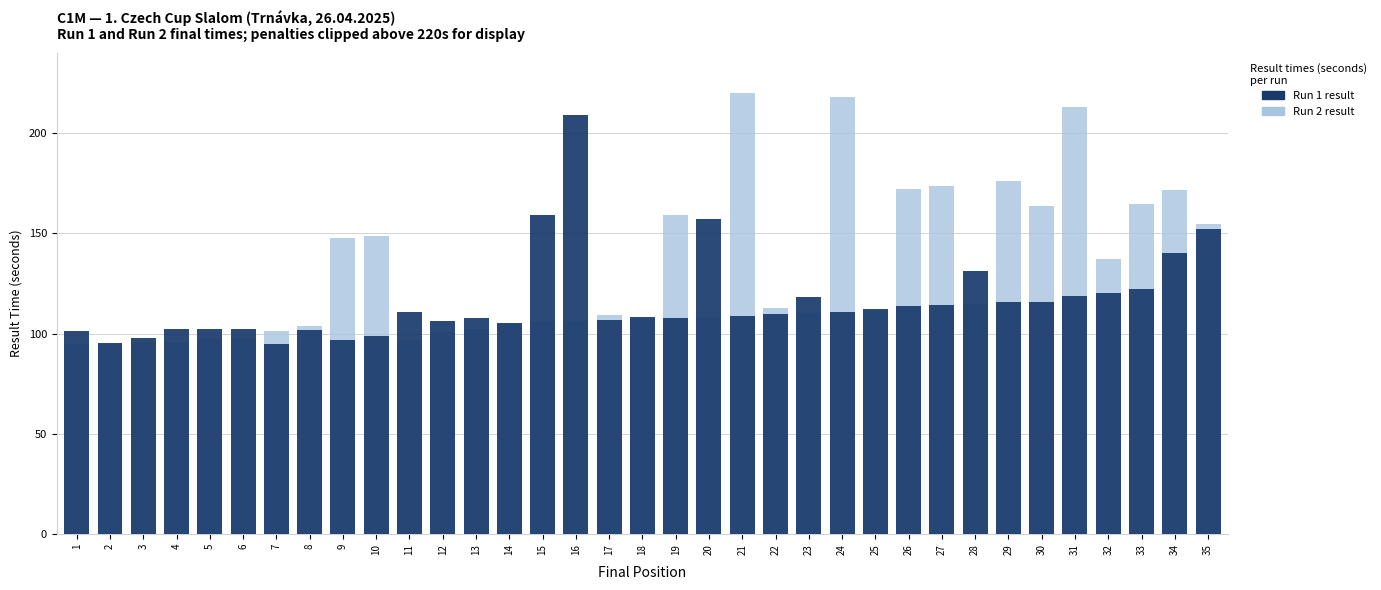

Rank the categories by Run 1 result (sec) value from lowest to highest.

7, 2, 9, 3, 10, 1, 8, 5, 6, 4, 14, 12, 17, 13, 19, 18, 21, 22, 11, 24, 25, 26, 27, 29, 30, 23, 31, 32, 33, 28, 34, 35, 20, 15, 16